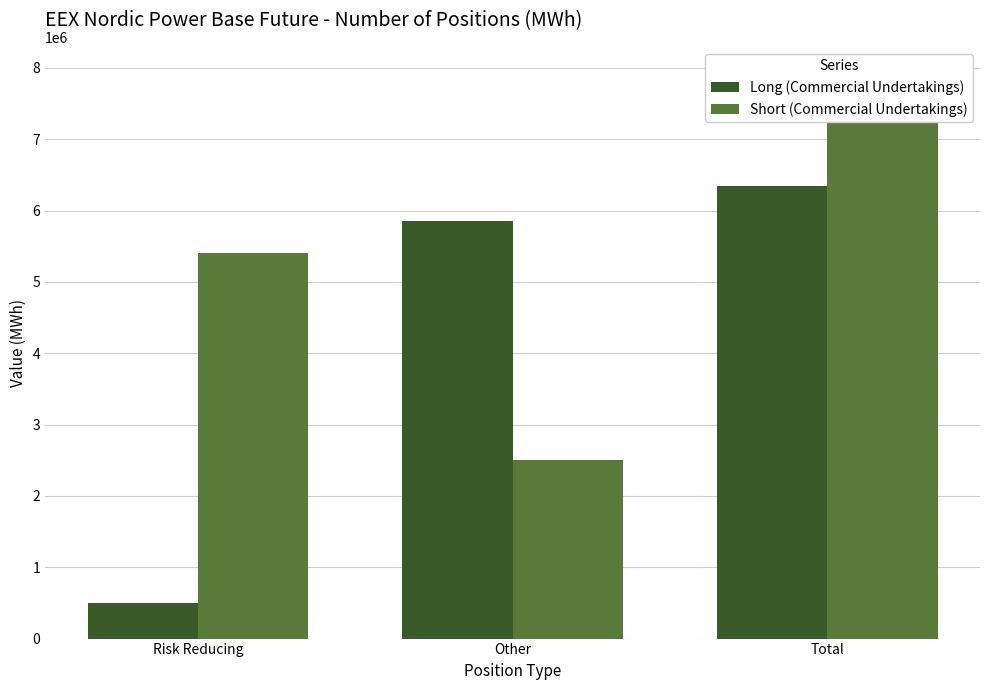

Reading left to right, transcribe all the data shown in this chart.

Long (Commercial Undertakings): 493444	5854126	6347570
Short (Commercial Undertakings): 5399845	2501305	7901150